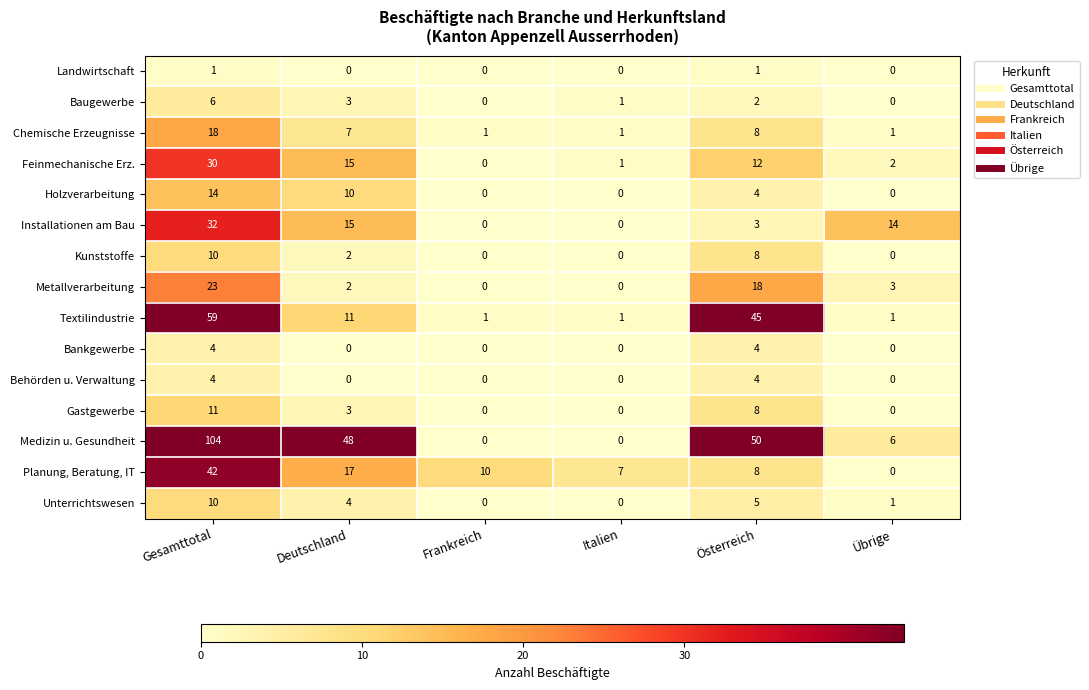

Where is Medizin u. Gesundheit nearest to the value 52?

Österreich